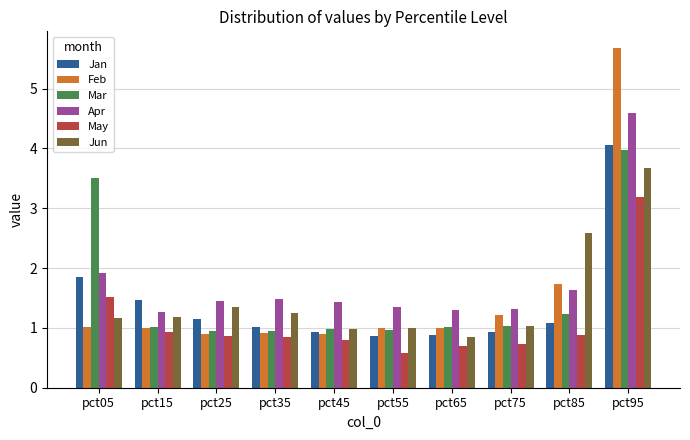

What is the highest value of the Jan series?

4.1